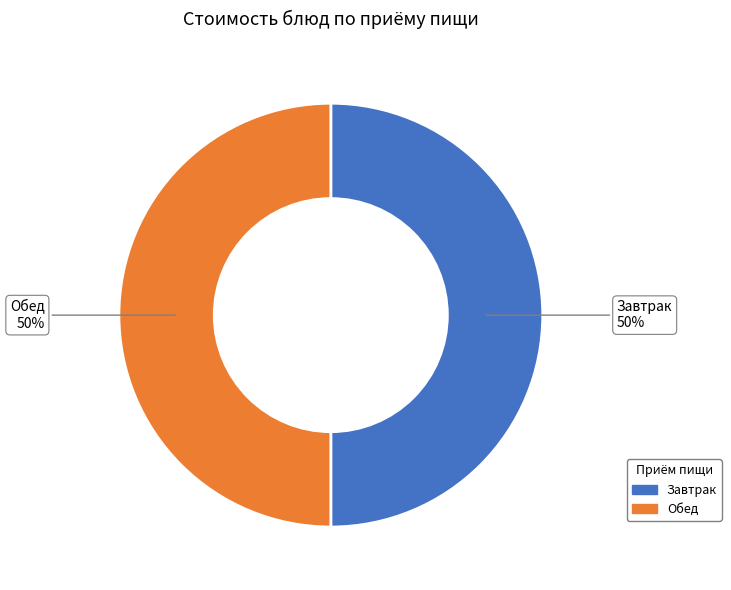

To the nearest percent, what is the average slice percentage?

50%